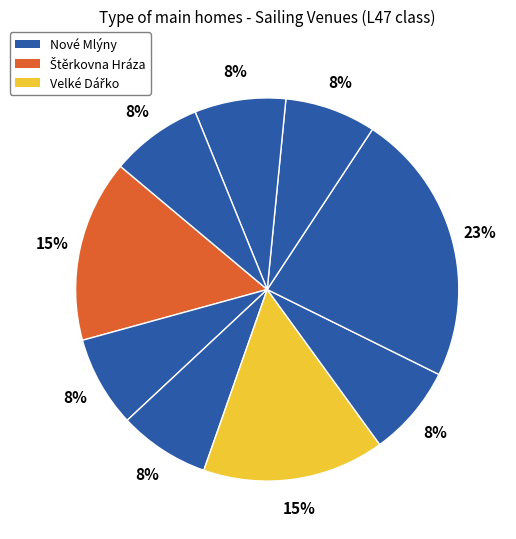

How many slices are in this pie chart?

9